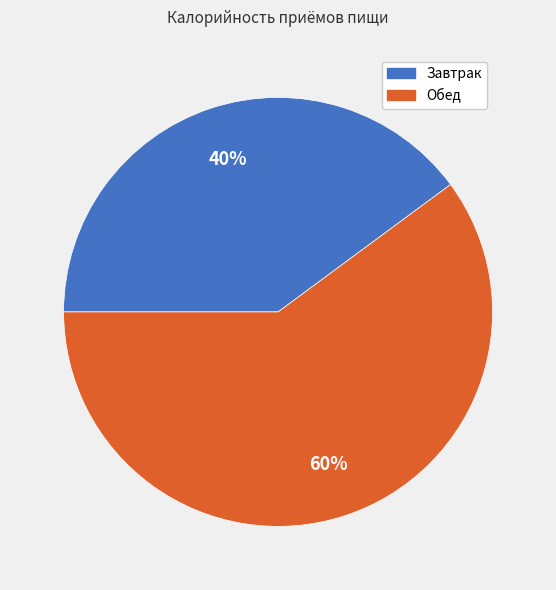

Is the sum of Обед and Завтрак greater than half?

Yes